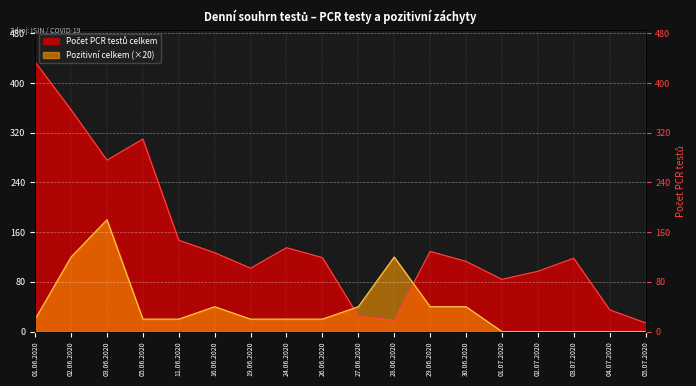

How many lines are shown in the chart?

2